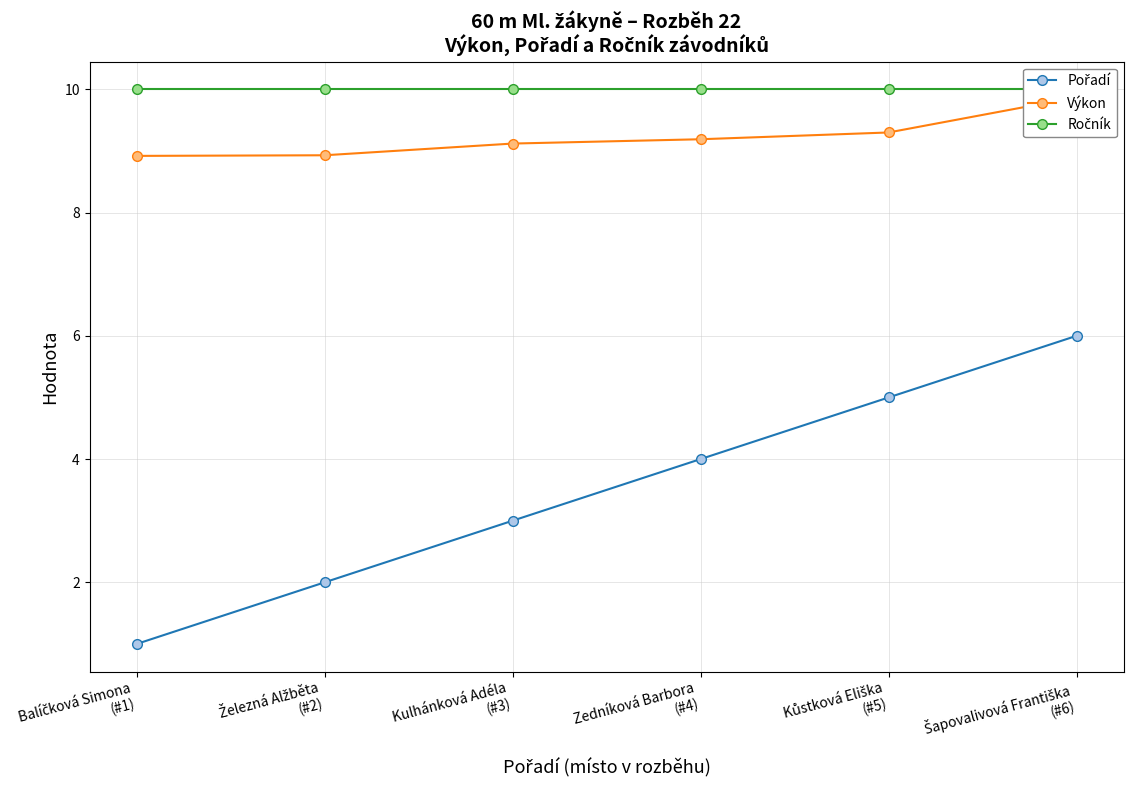

At Šapovalivová Františka
(#6), list the series in order from smallest to largest.

Pořadí, Výkon, Ročník